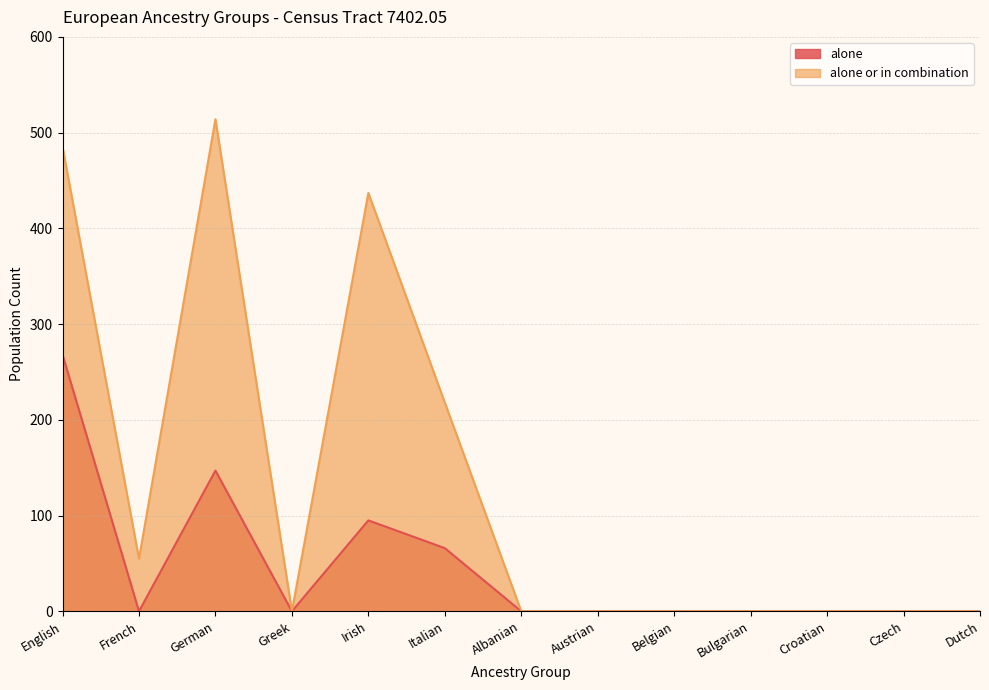

Which series has the largest range (max minus min)?

alone or in combination